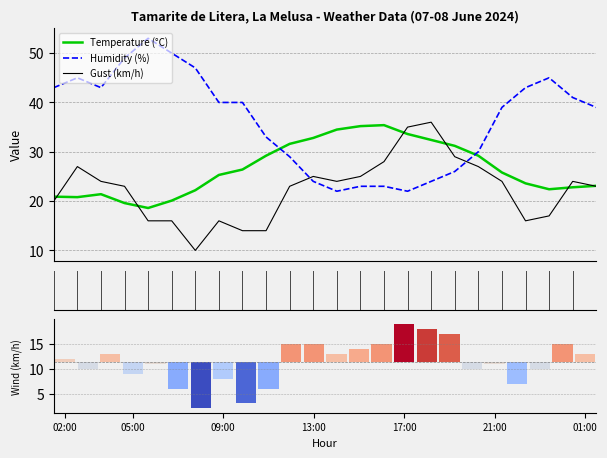

Reading left to right, transcribe all the data shown in this chart.

Temperature (°C): 20.9	20.8	21.4	19.6	18.6	20.1	22.2	25.3	26.4	29.2	31.6	32.8	34.5	35.2	35.4	33.6	32.4	31.2	29.2	25.8	23.6	22.4	22.8	23.1
Humidity (%): 43.0	45.0	43.0	49.0	53.0	50.0	47.0	40.0	40.0	33.0	29.0	24.0	22.0	23.0	23.0	22.0	24.0	26.0	30.0	39.0	43.0	45.0	41.0	39.0
Gust (km/h): 20.0	27.0	24.0	23.0	16.0	16.0	10.0	16.0	14.0	14.0	23.0	25.0	24.0	25.0	28.0	35.0	36.0	29.0	27.0	24.0	16.0	17.0	24.0	23.0